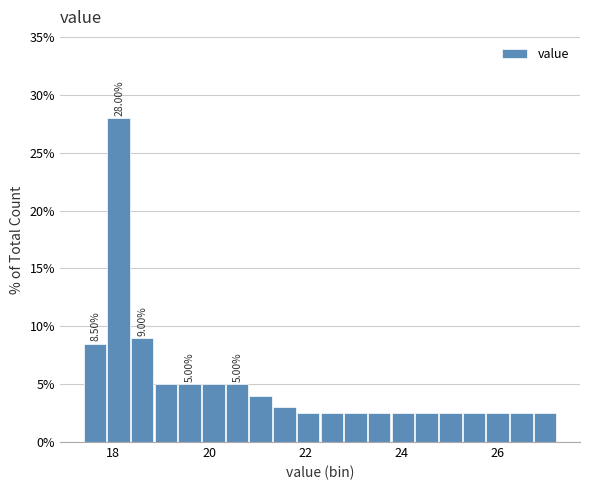

Around what value on the x-axis is the tallest bar? Give the approximate position of its centre, as read against the axis.

18.2